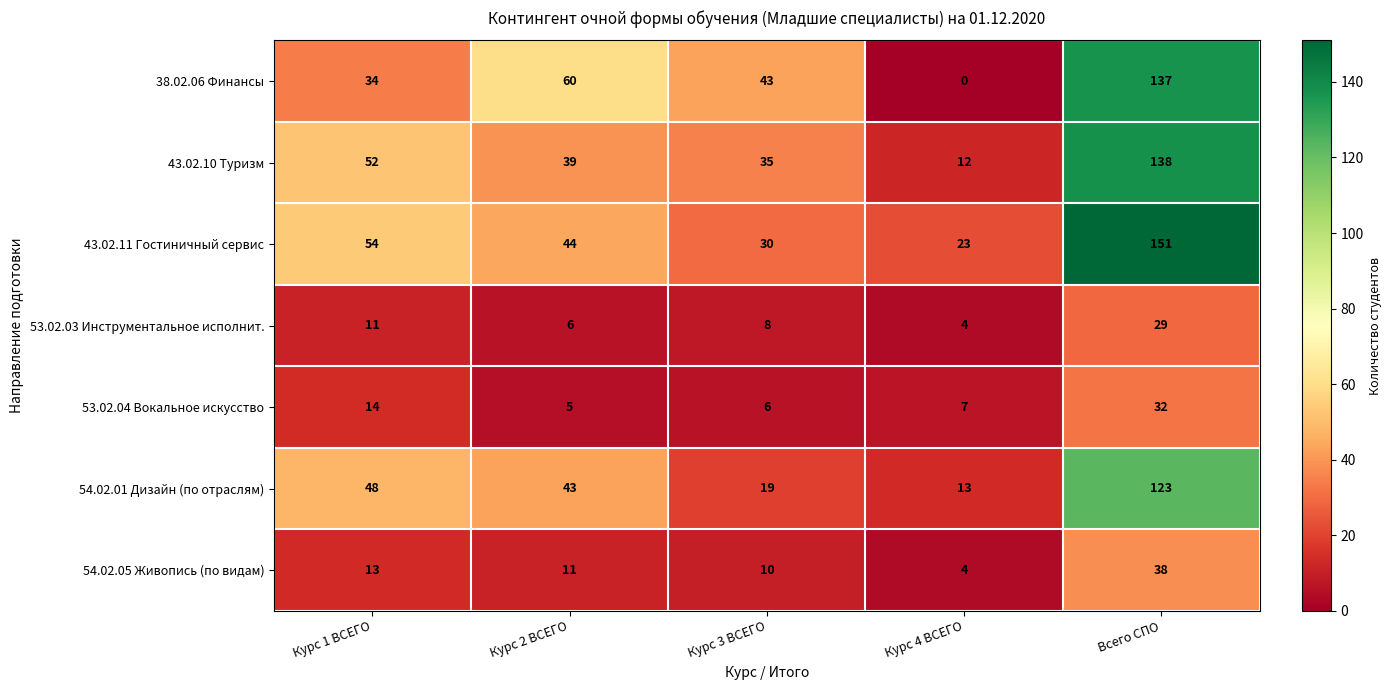

What is the highest value of the 53.02.03 Инструментальное исполнит. series?

29